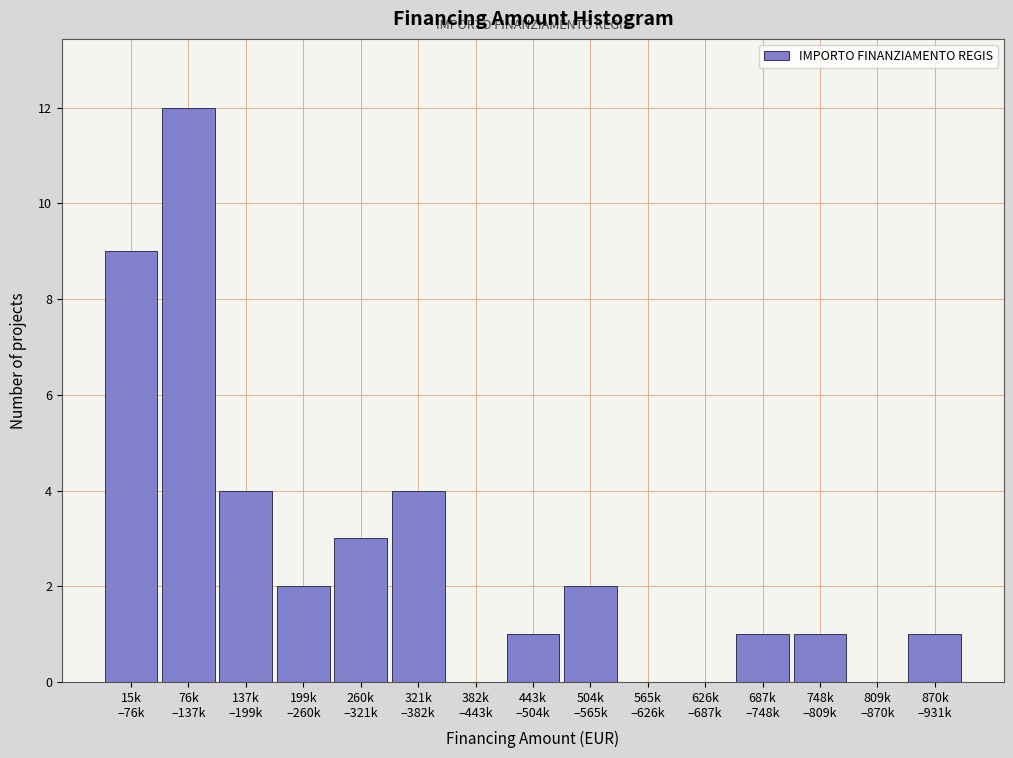

What is the greatest value displayed?

12